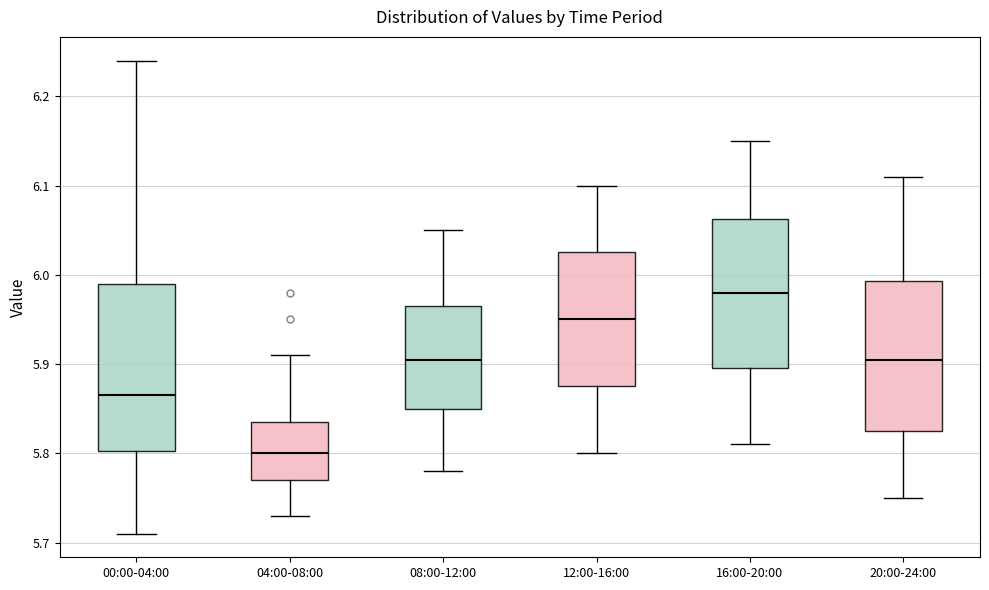

Reading left to right, read every box against the y-axis: the position of its median line, the range the box covers, and the ends of its whiskers. The values are not printed on the chart, so give them approximately, as read against the axis.

00:00-04:00: median 5.87, box 5.80 to 5.99, whiskers 5.71 to 6.24
04:00-08:00: median 5.80, box 5.77 to 5.84, whiskers 5.73 to 5.91
08:00-12:00: median 5.91, box 5.85 to 5.97, whiskers 5.78 to 6.05
12:00-16:00: median 5.95, box 5.88 to 6.03, whiskers 5.80 to 6.10
16:00-20:00: median 5.98, box 5.90 to 6.06, whiskers 5.81 to 6.15
20:00-24:00: median 5.91, box 5.83 to 5.99, whiskers 5.75 to 6.11